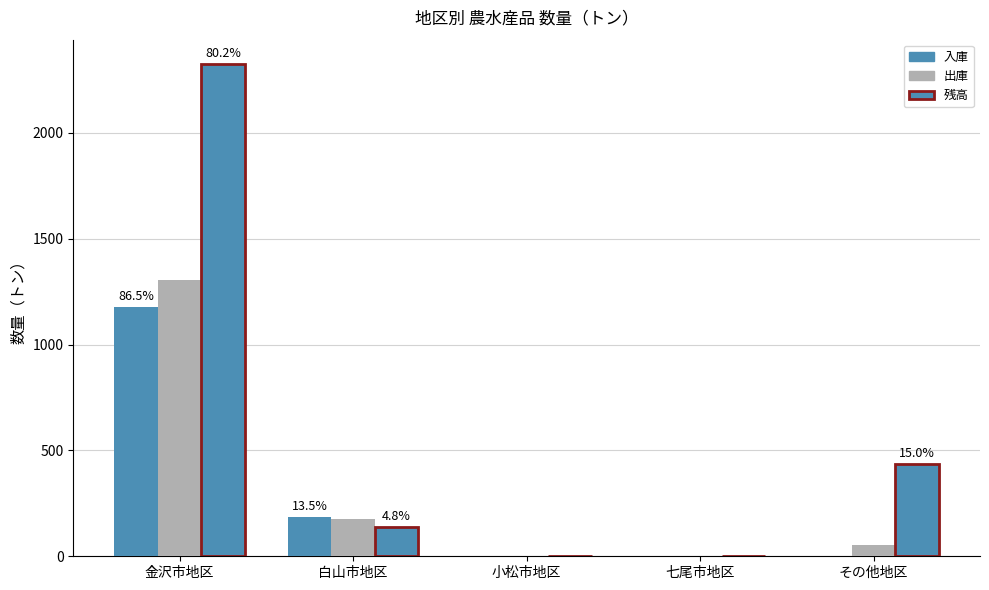

What is the sum of the 出庫 values at 金沢市地区 and 白山市地区?

1478